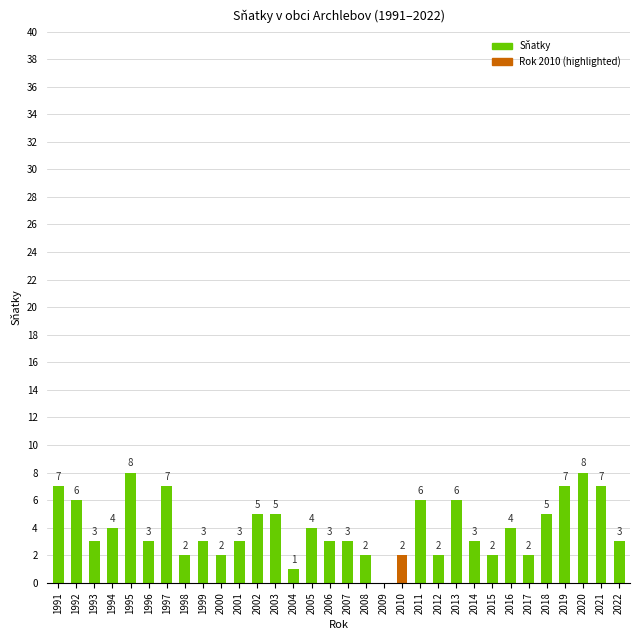

The value at 2012 is 2. True or false?

True